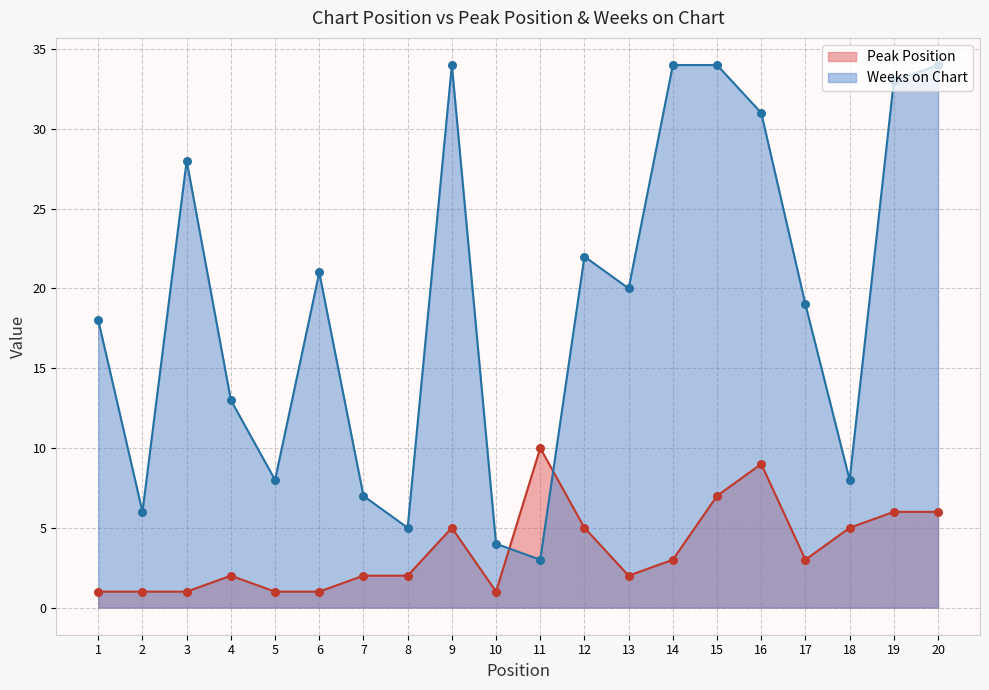

What is the total value across all series at 9?

39